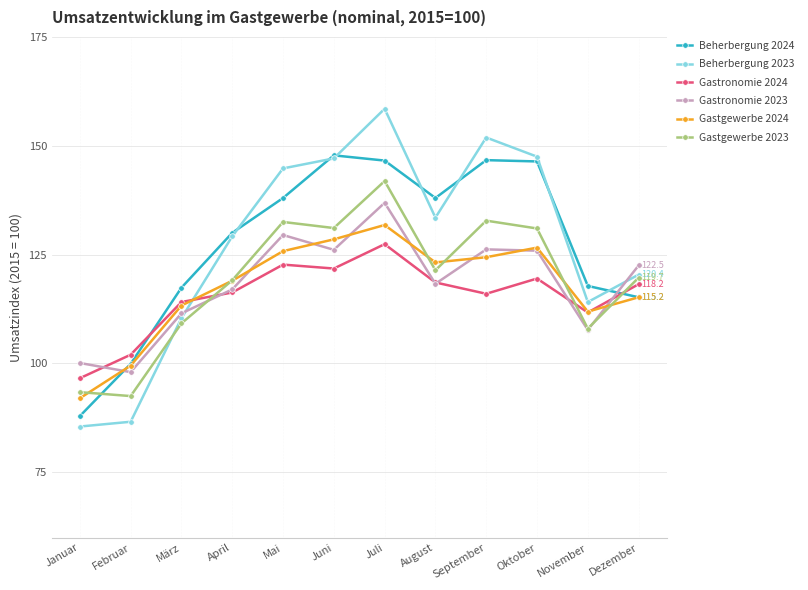

Where is the first local maximum for Gastgewerbe 2024?

Juli